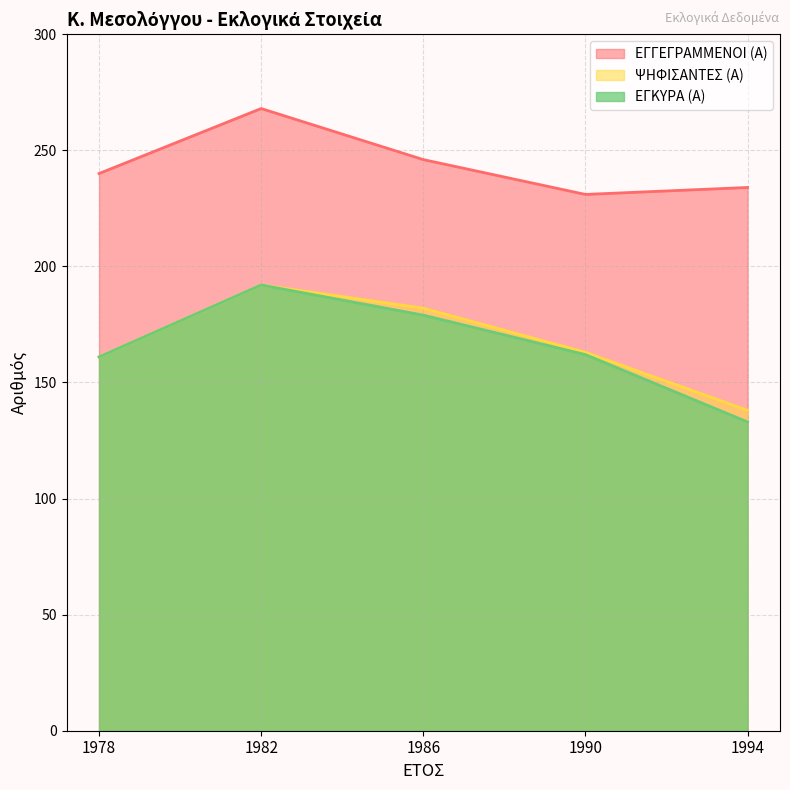

How many categories are shown in the chart?

5